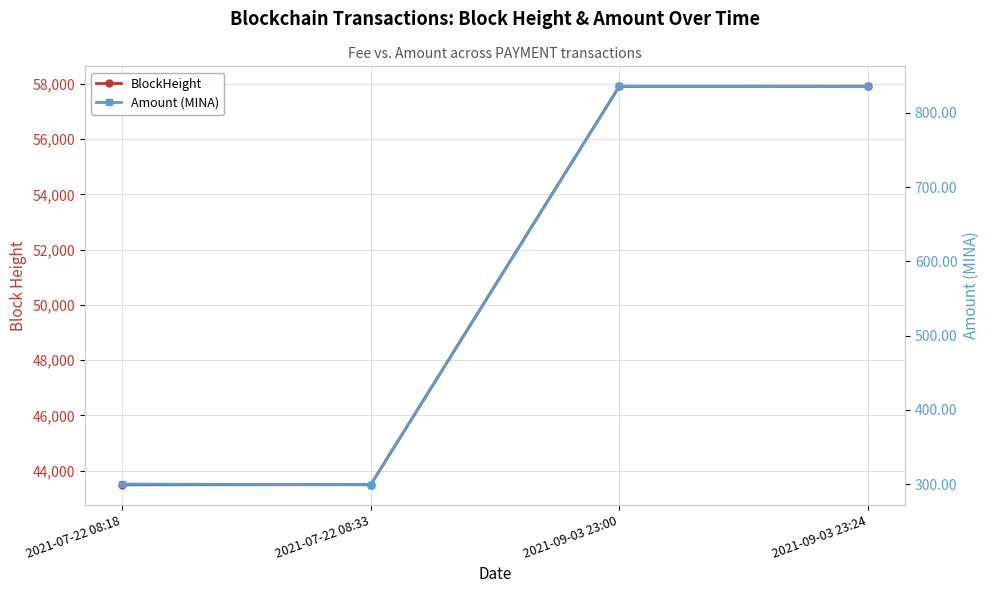

Is this an area chart (filled region under the line)?

No